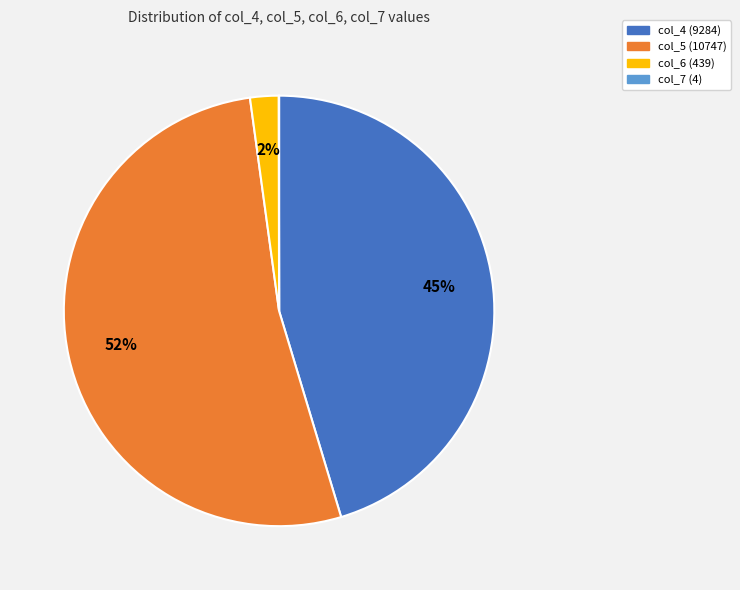

To the nearest percent, what is the combined percentage of col_5 and col_4?

98%